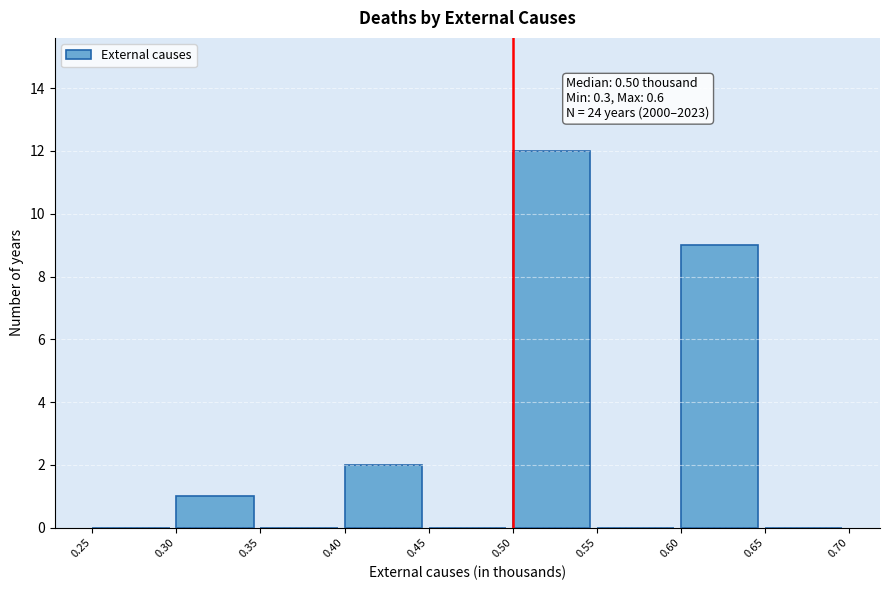

Which range on the x-axis has the tallest bar?

0.50 to 0.55